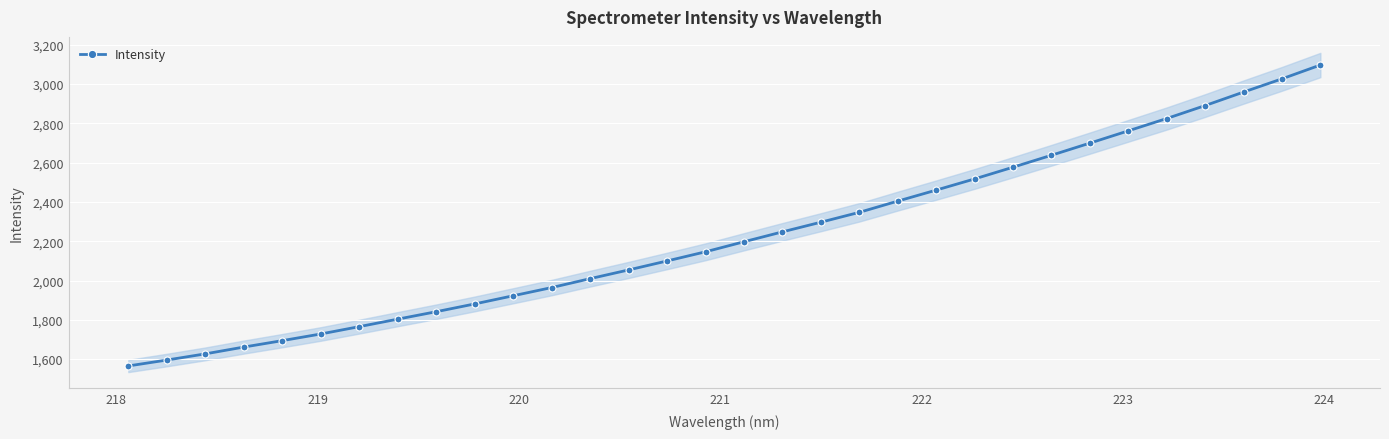

True or false: Intensity has more than 2 interior local peaks.

False